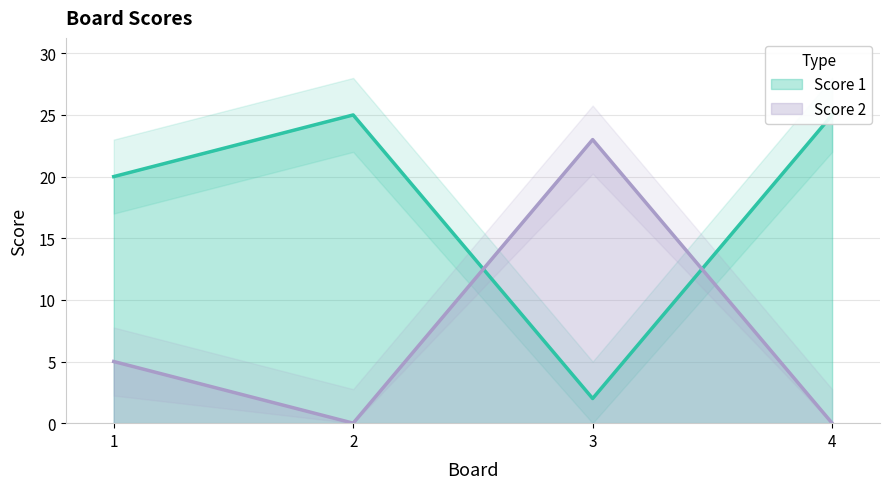

Rank the series by their maximum value, from highest to lowest.

Score 1, Score 2